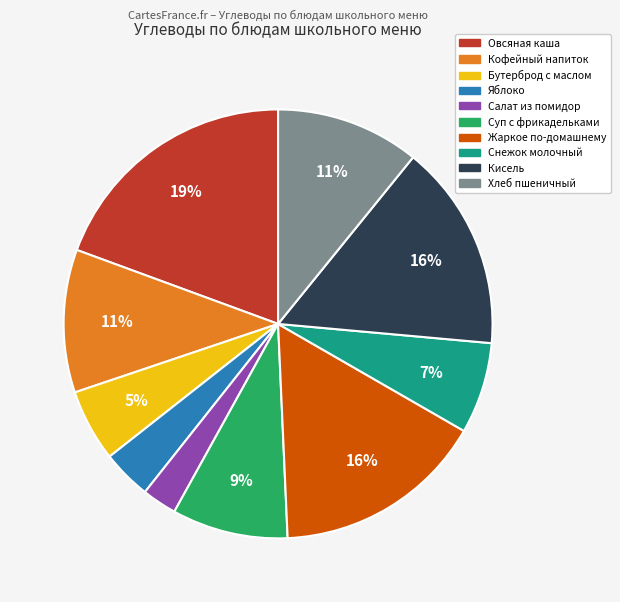

Count the number of slices in the pie.

10